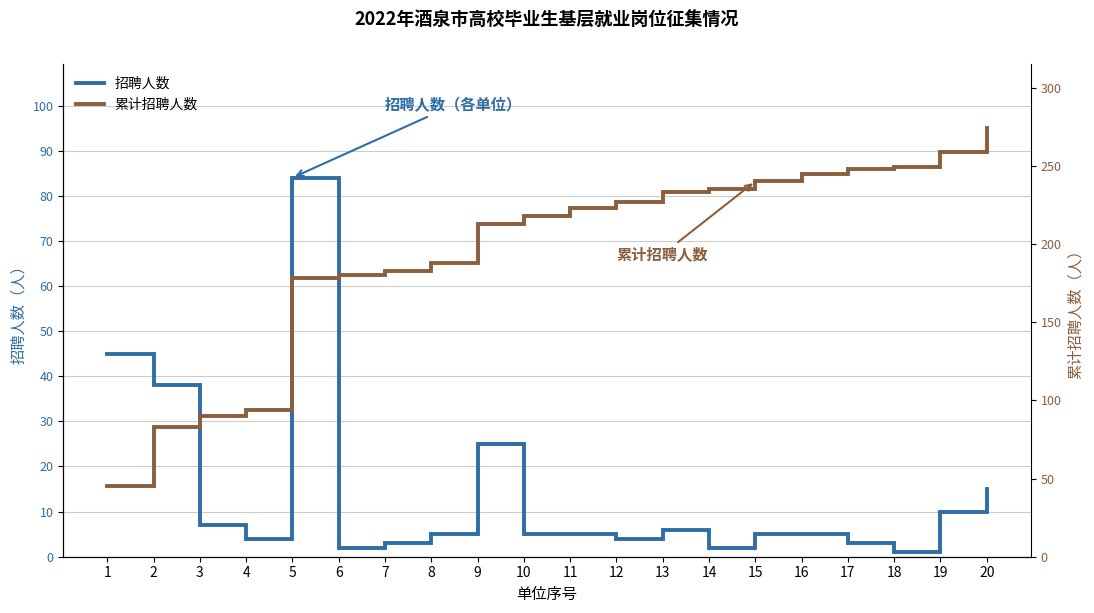

At how many categories does at least one series exceed 67?

19